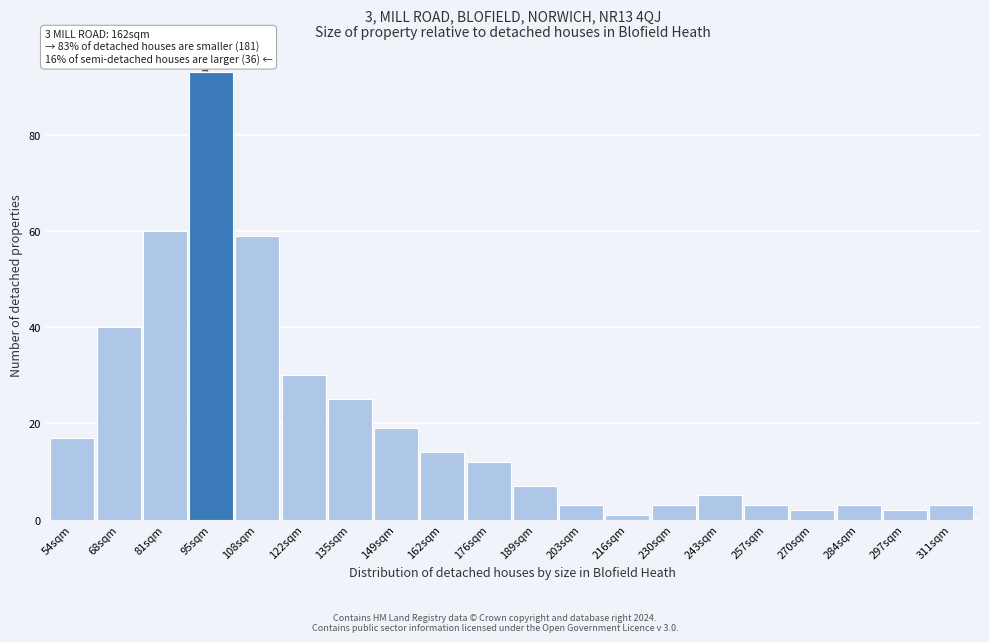

Reading left to right, transcribe all the data shown in this chart.

17	40	60	93	59	30	25	19	14	12	7	3	1	3	5	3	2	3	2	3